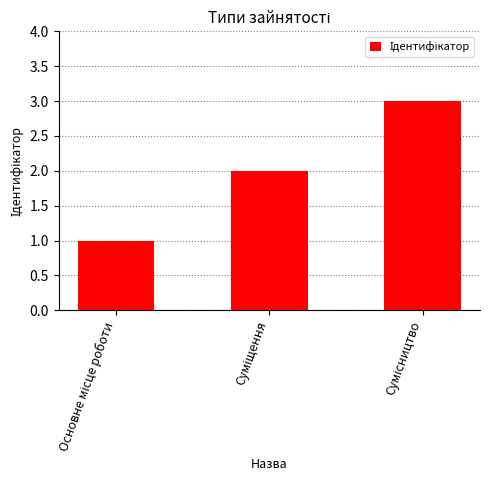

What is the smallest value displayed?

1